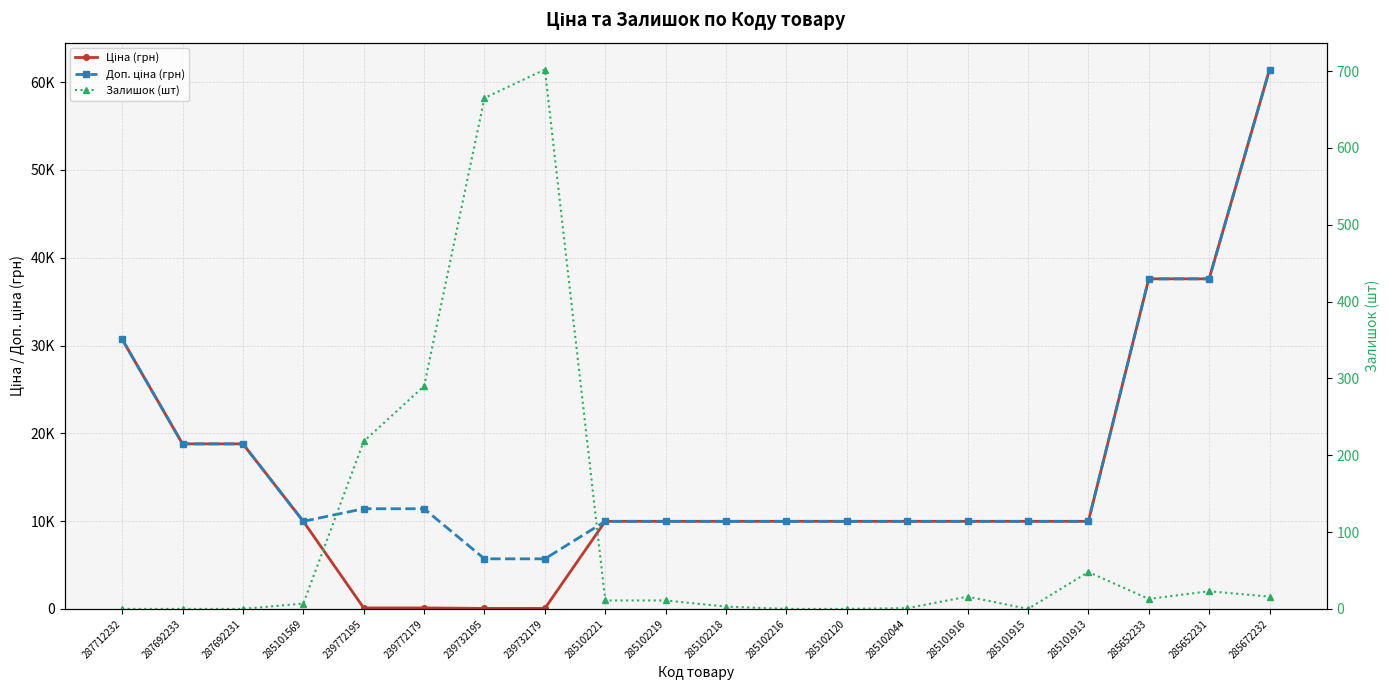

Reading left to right, list all the values displayed in this chart.

Ціна (грн): 30717.1	18796.8	18796.8	9975.0	114.1	114.1	57.0	57.0	9975.0	9975.0	9975.0	9975.0	9975.0	9975.0	9975.0	9975.0	9975.0	37593.6	37593.6	61434.3
Доп. ціна (грн): 30717.1	18796.8	18796.8	9975.0	11410.0	11410.0	5705.0	5705.0	9975.0	9975.0	9975.0	9975.0	9975.0	9975.0	9975.0	9975.0	9975.0	37593.6	37593.6	61434.3
Залишок (шт): 0.0	0.0	0.0	7.0	218.0	290.0	665.0	702.0	11.0	11.0	3.0	0.0	0.0	1.0	16.0	0.0	48.0	13.0	23.0	16.0